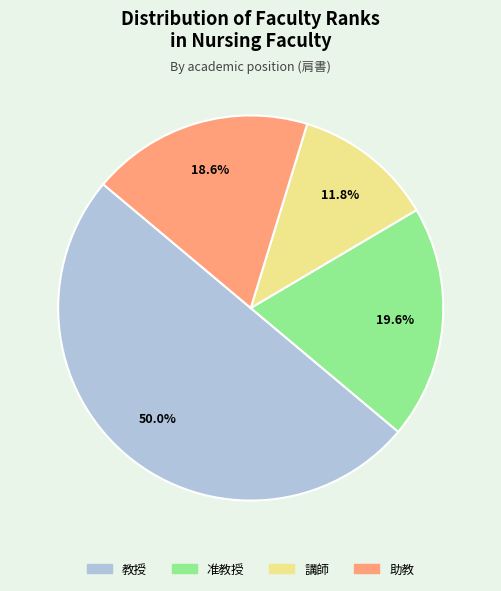

Which category has the smallest portion of the pie?

講師